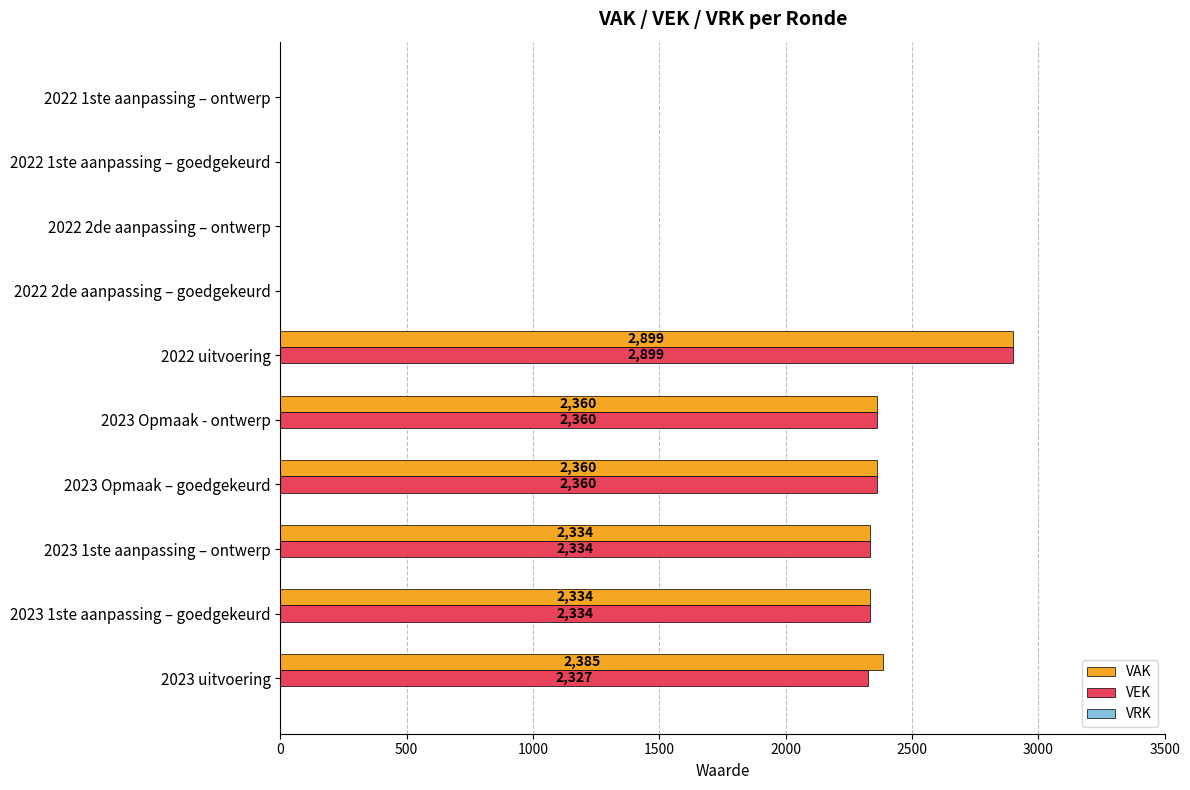

Which series has the largest total across all categories?

VAK